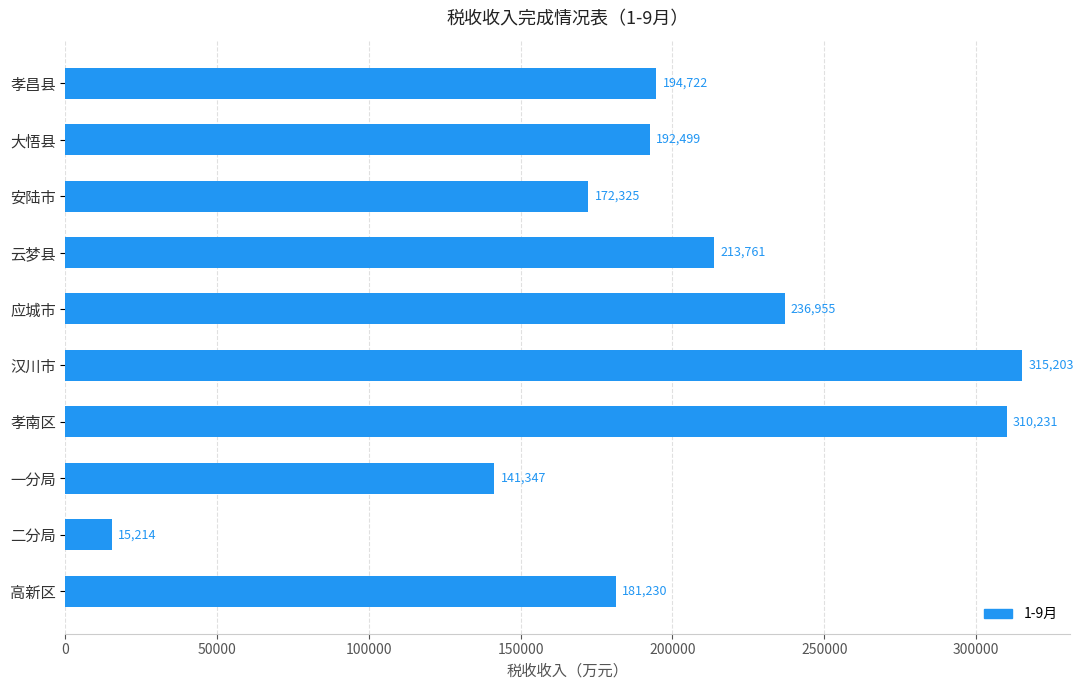

At which label is the value closest to 165208?

安陆市